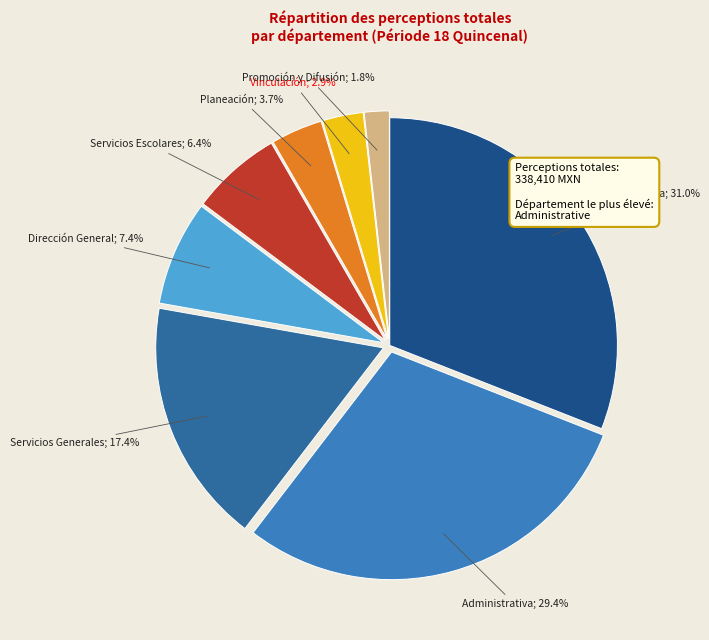

Count the number of slices in the pie.

8